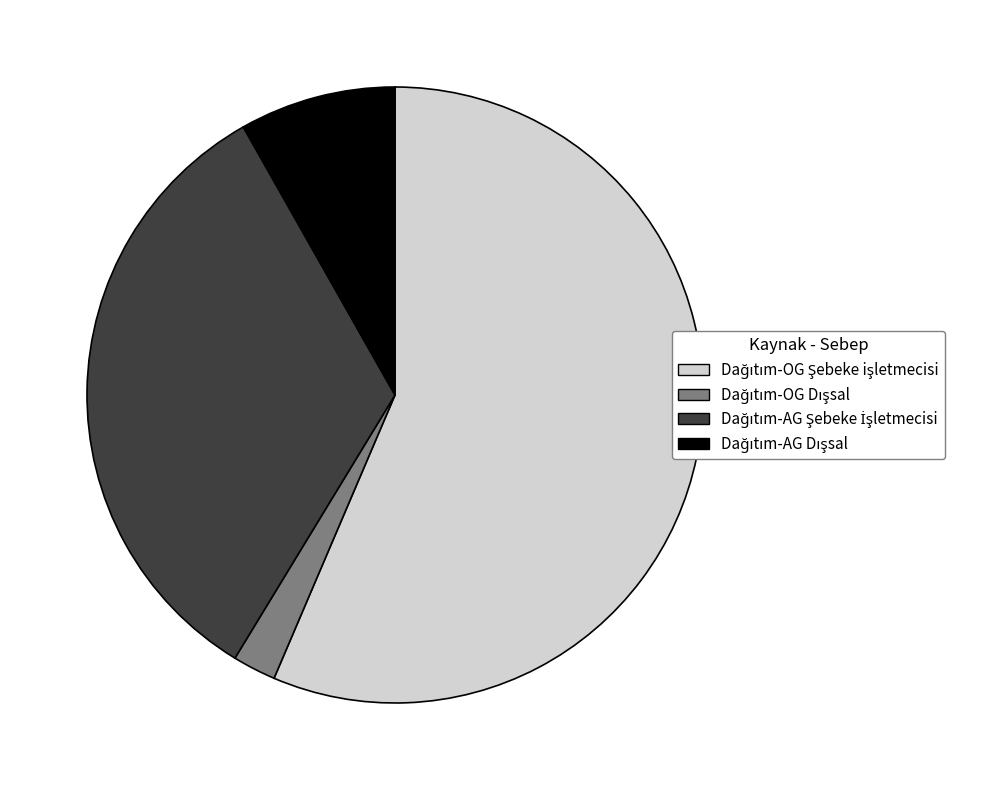

Is there any slice that represents more than half of the pie?

Yes